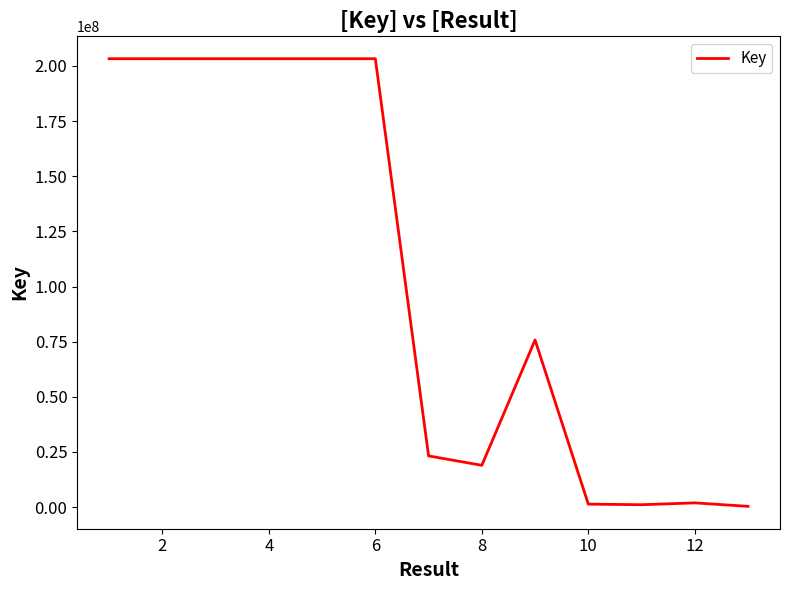

Does the chart have visible grid lines?

No